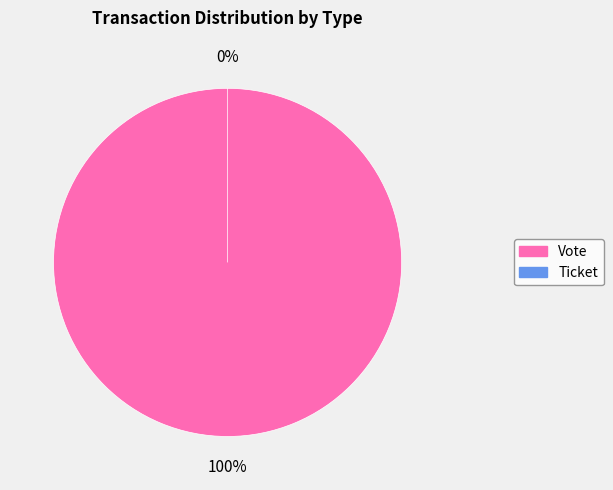

How many segments does this pie chart have?

2